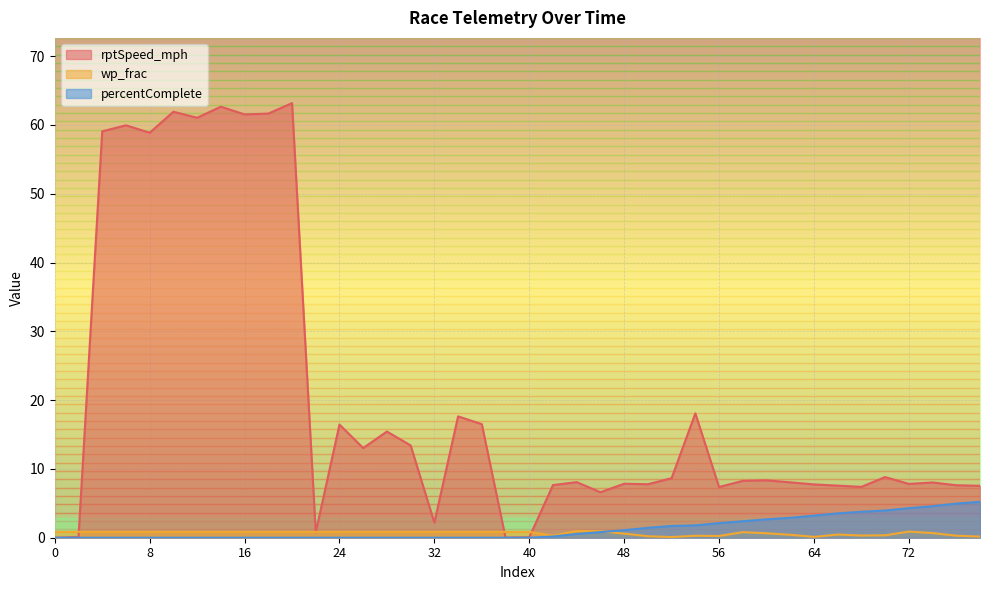

What is the sum of all percentComplete values?

51.2